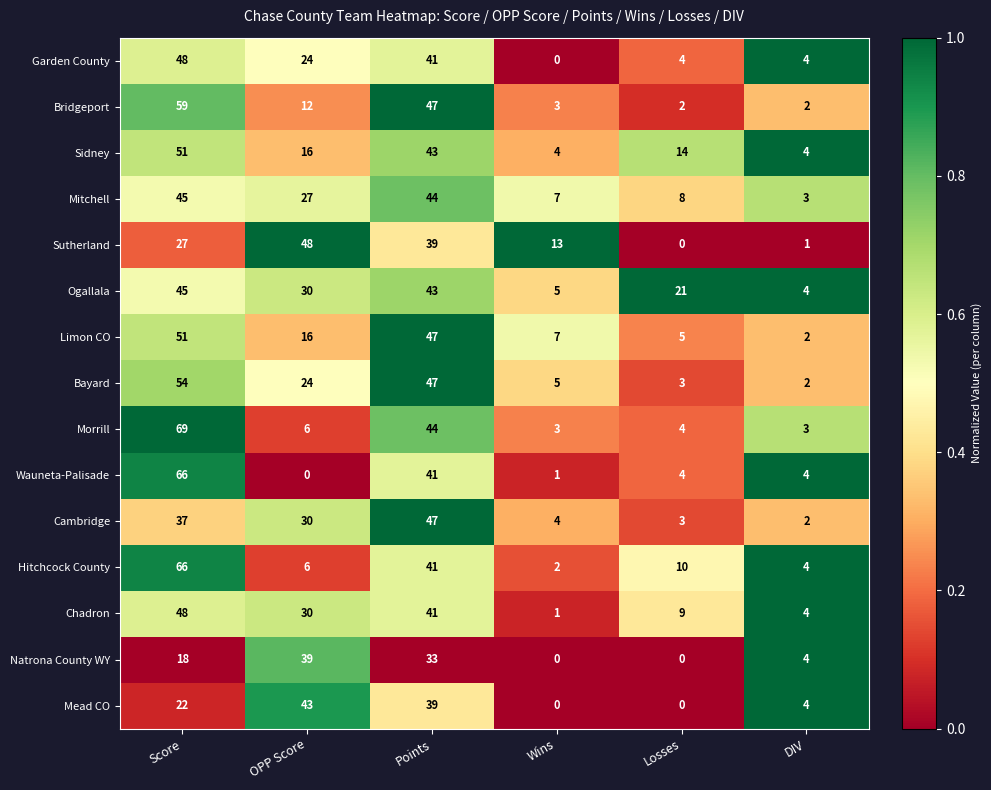

Which category has the highest value in the Bridgeport series?

Score